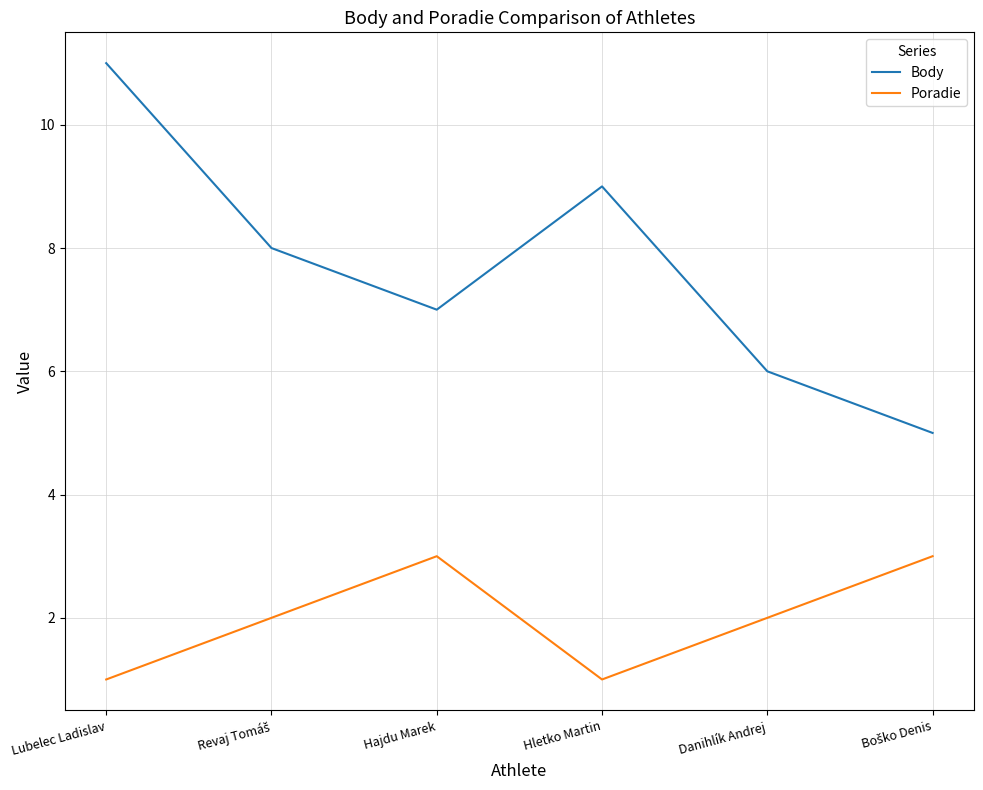

What is the highest value of the Poradie series?

3